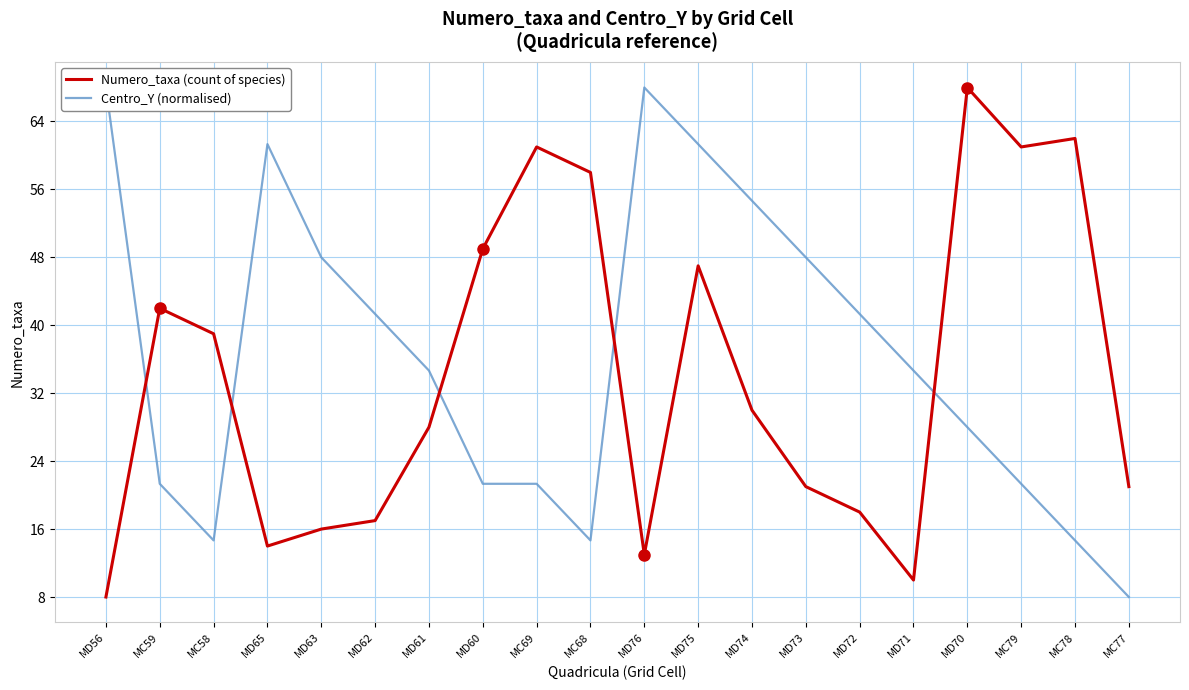

Rank the series by their maximum value, from highest to lowest.

Numero_taxa (count of species), Centro_Y (normalised)